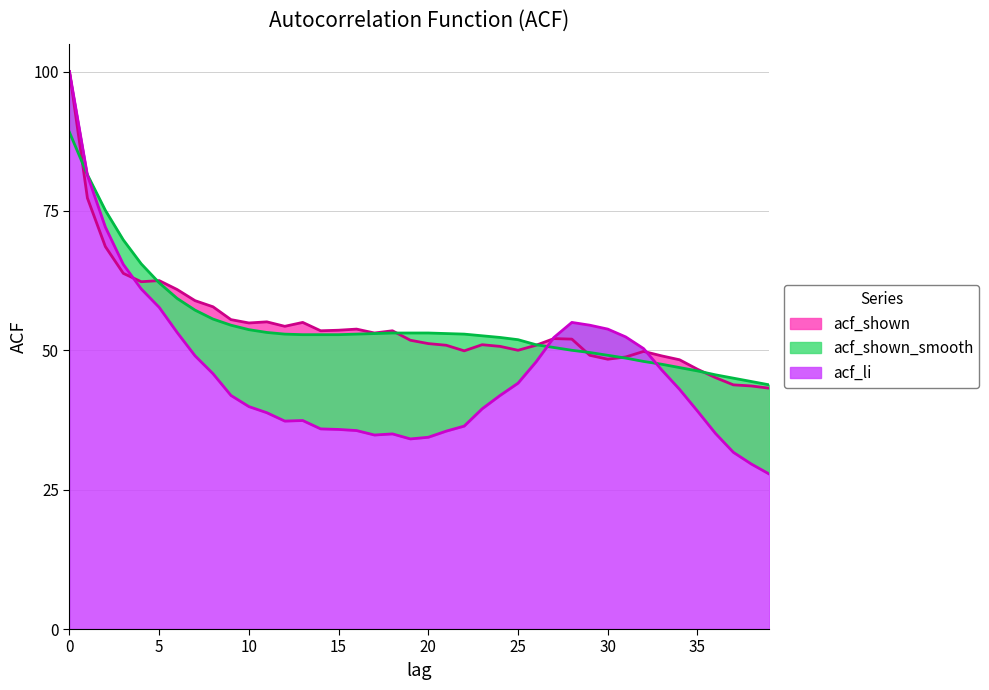

The value of acf_li at 4 is 0.2. True or false?

False